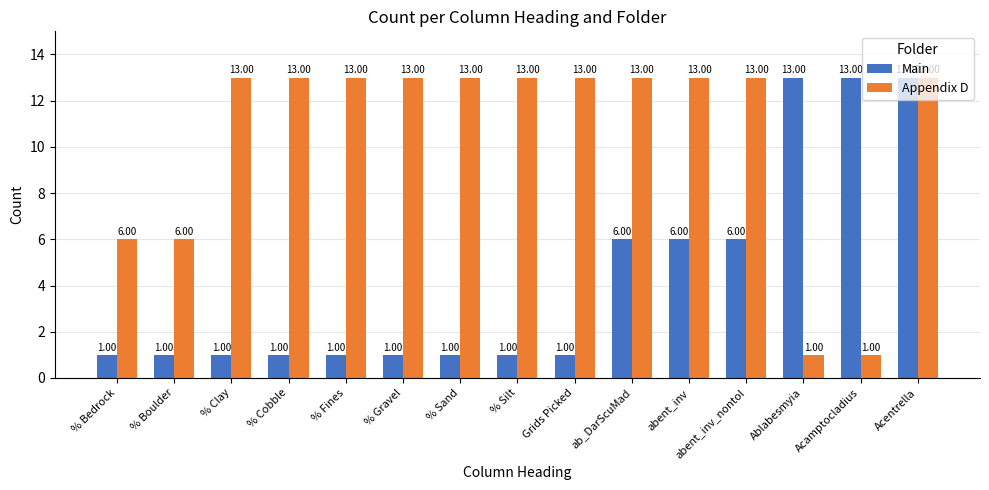

At which category is the sum across all series the highest?

Acentrella